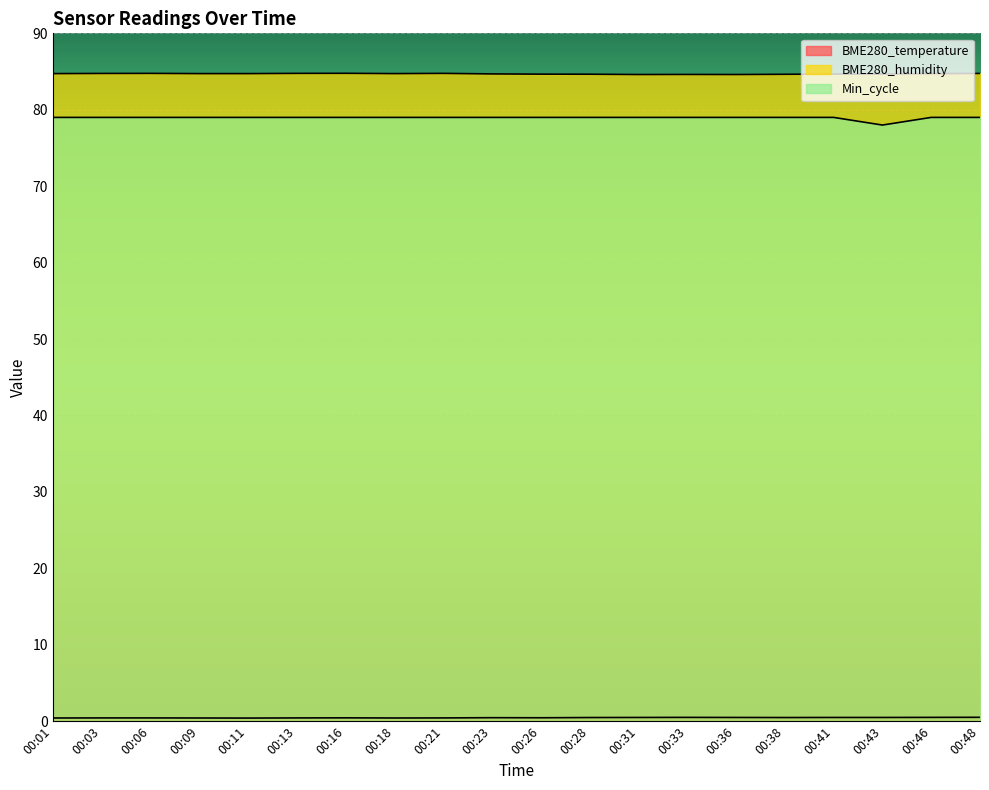

How many lines are shown in the chart?

3